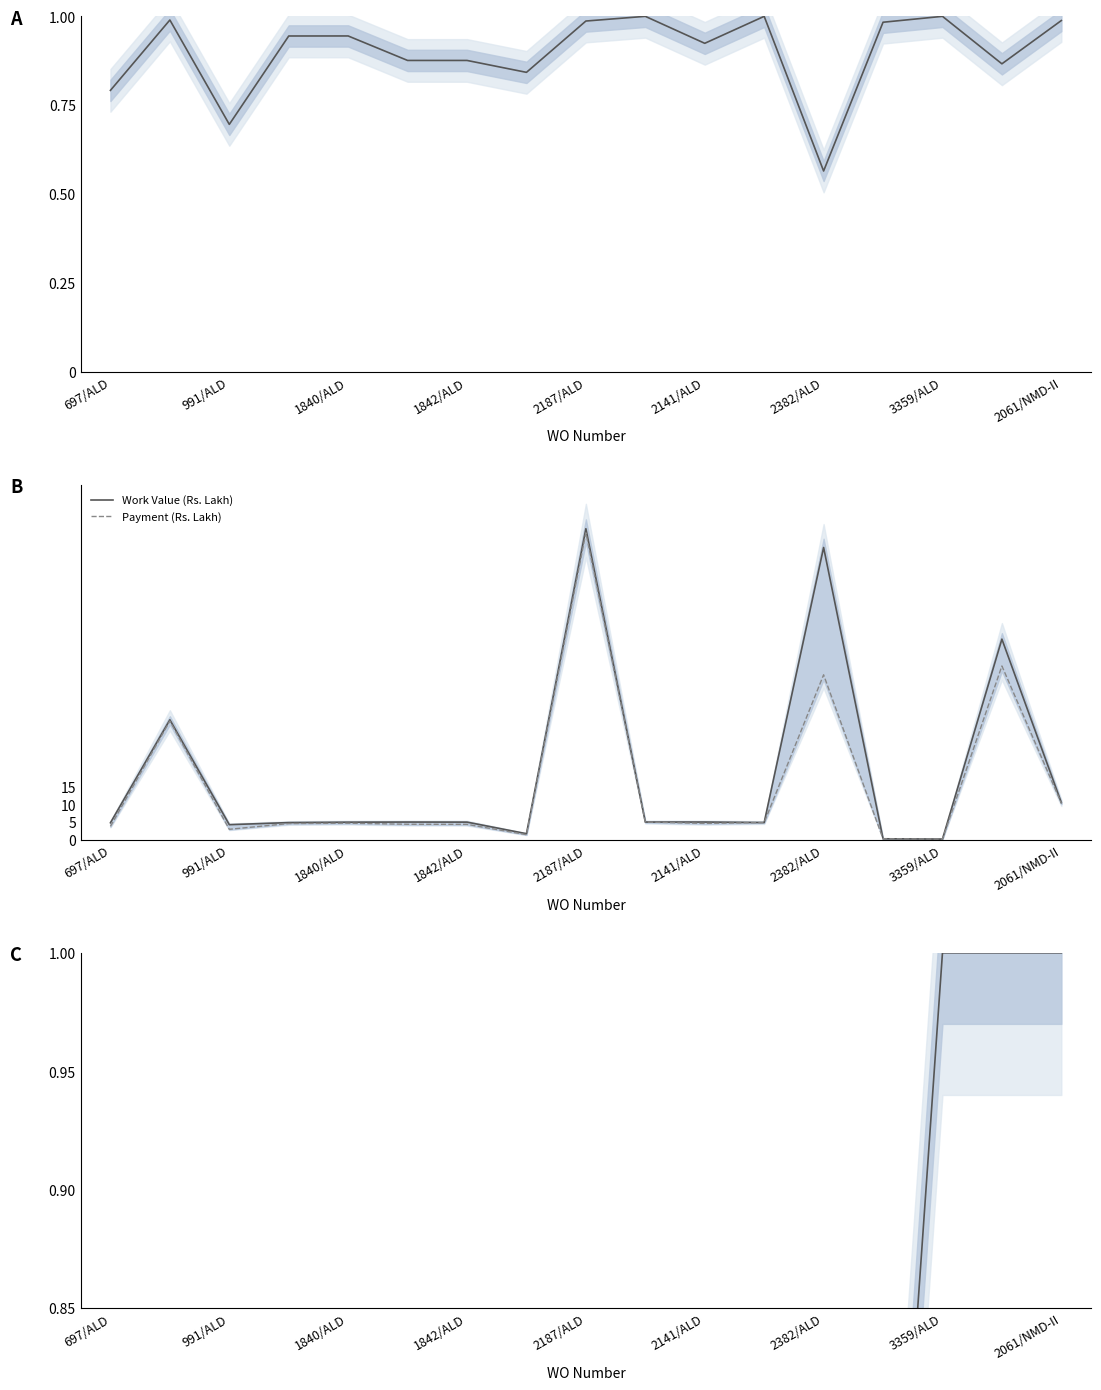

Is it true that Work Value (Rs. Lakh) equals 8.7 at 697/ALD?

False